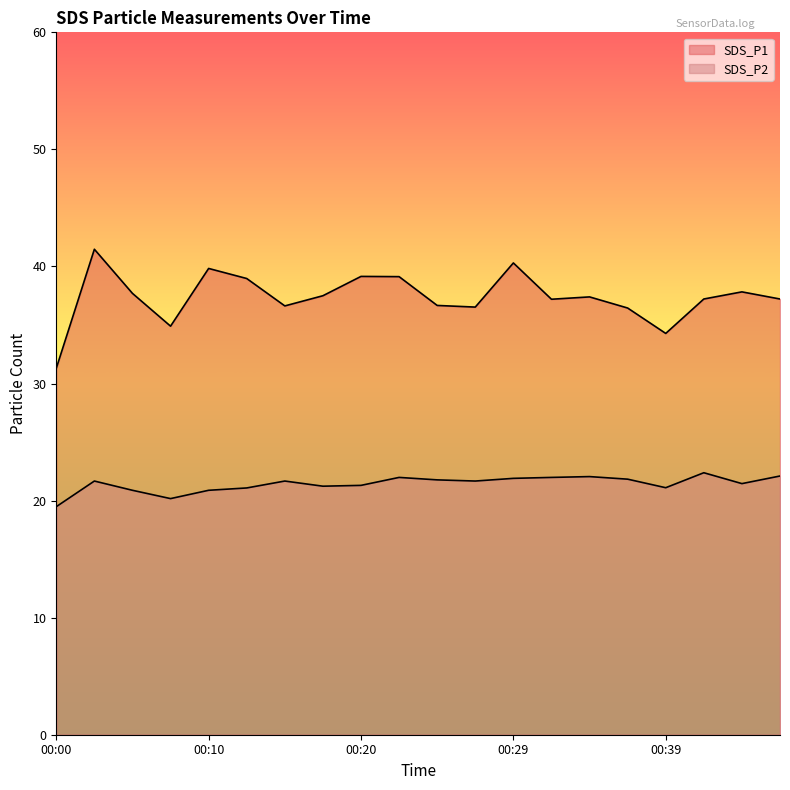

What are all the series names shown in the legend?

SDS_P1, SDS_P2